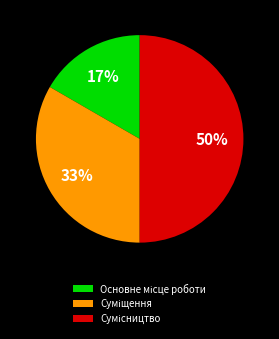

To the nearest percent, what is the difference between the largest and smallest slice percentages?

33%